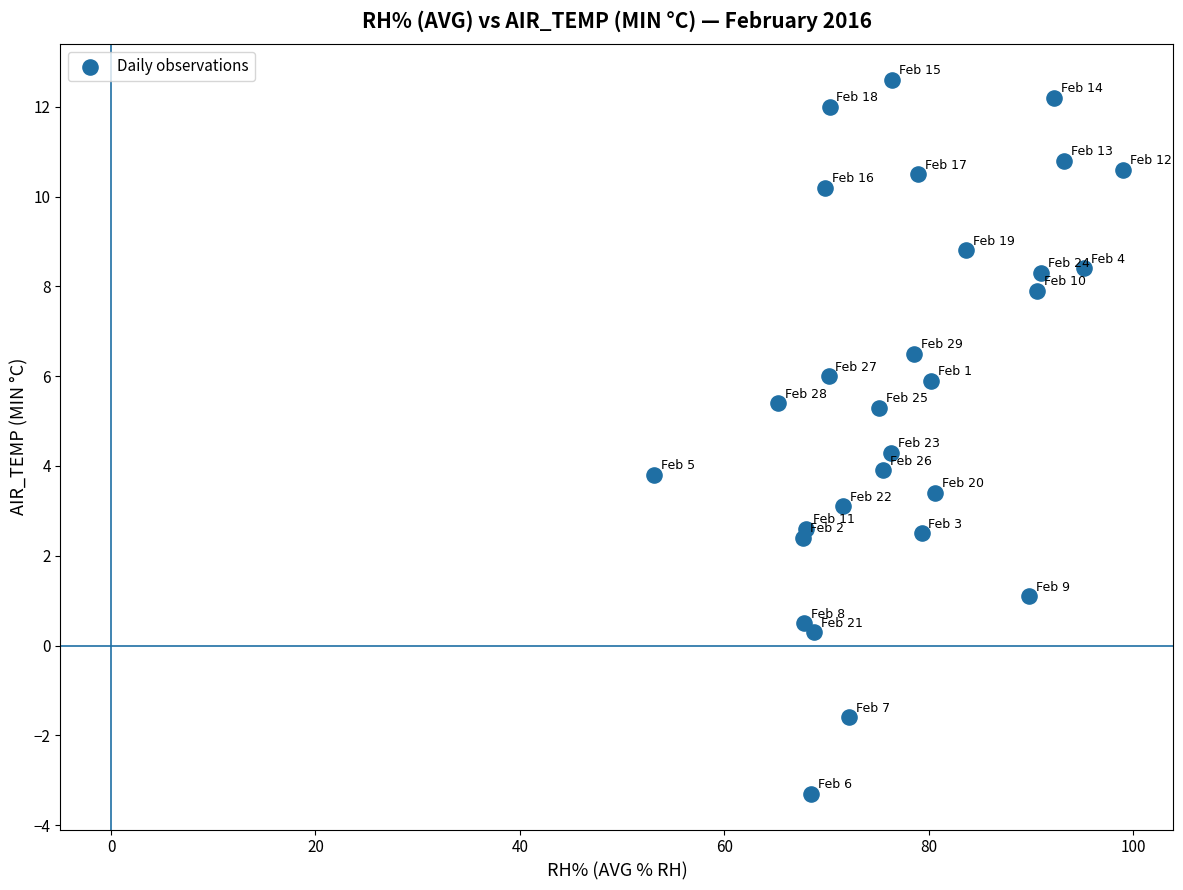

What is the range of Y values (max minus min)?

15.9